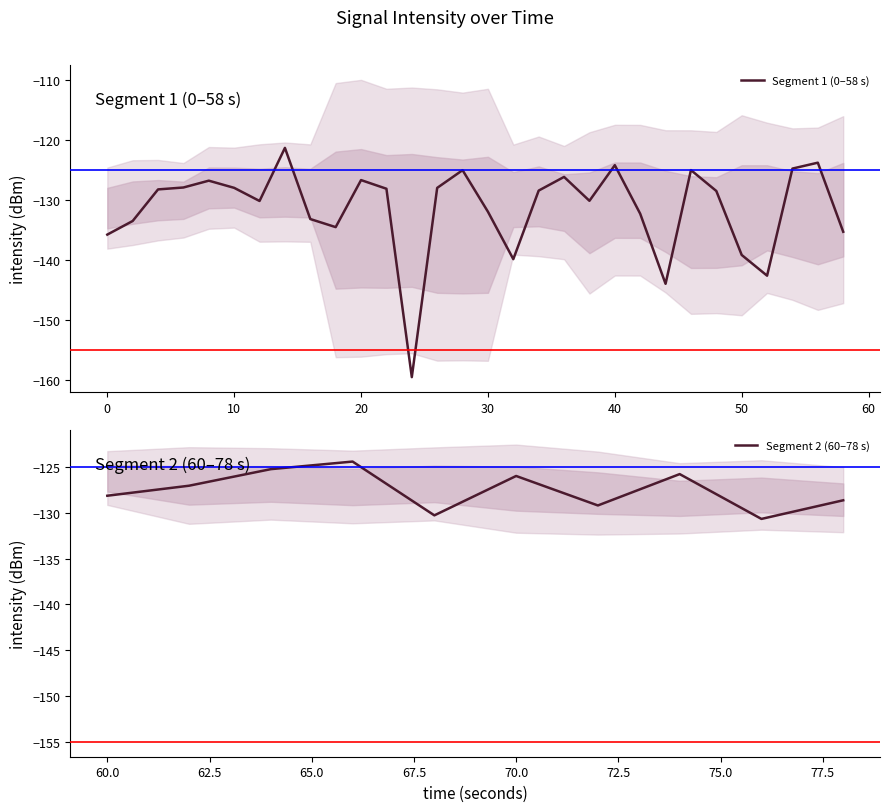

How many data points are less than -128?

25